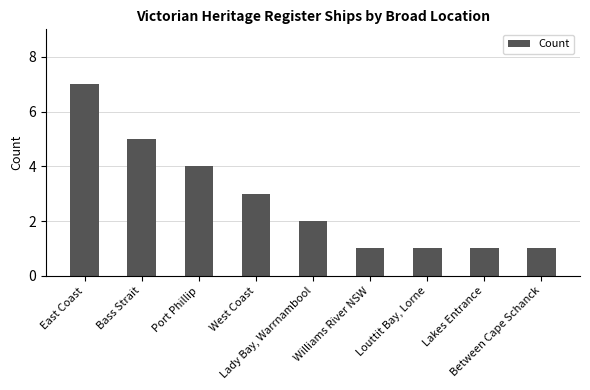

What is the maximum value shown in the chart?

7